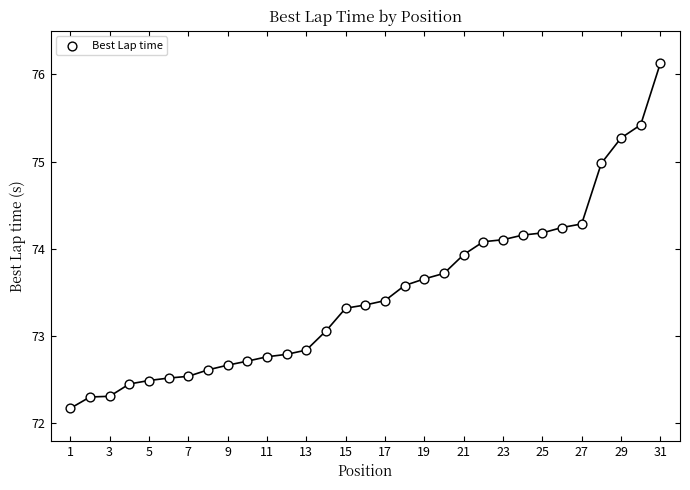

What is the range of X values (max minus min)?

30.0